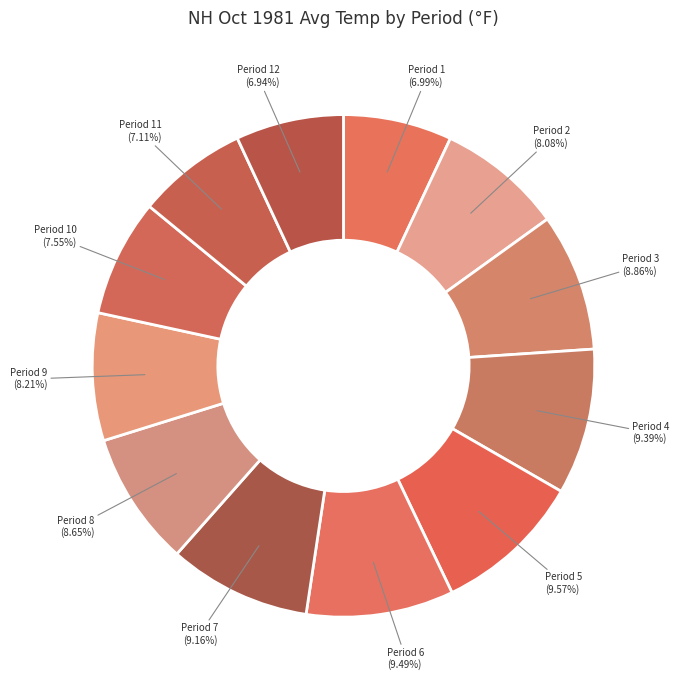

How many segments does this pie chart have?

12